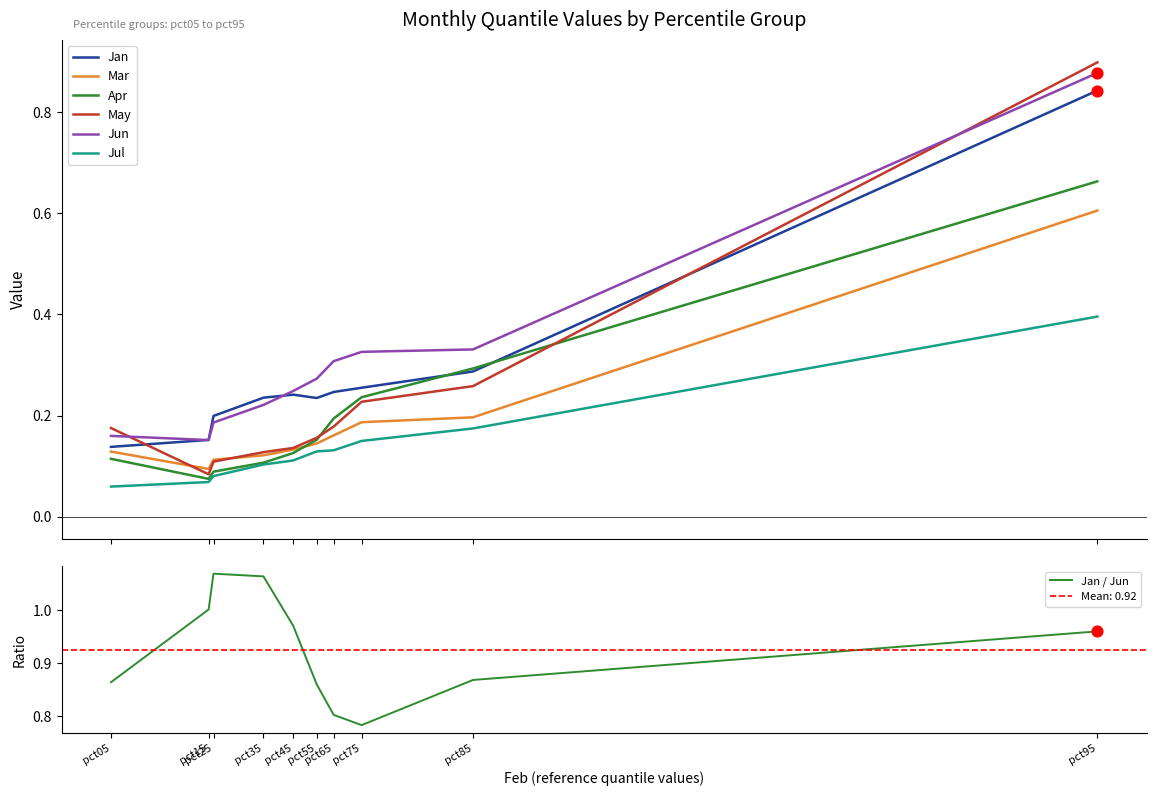

Which series has the largest total across all categories?

Jun